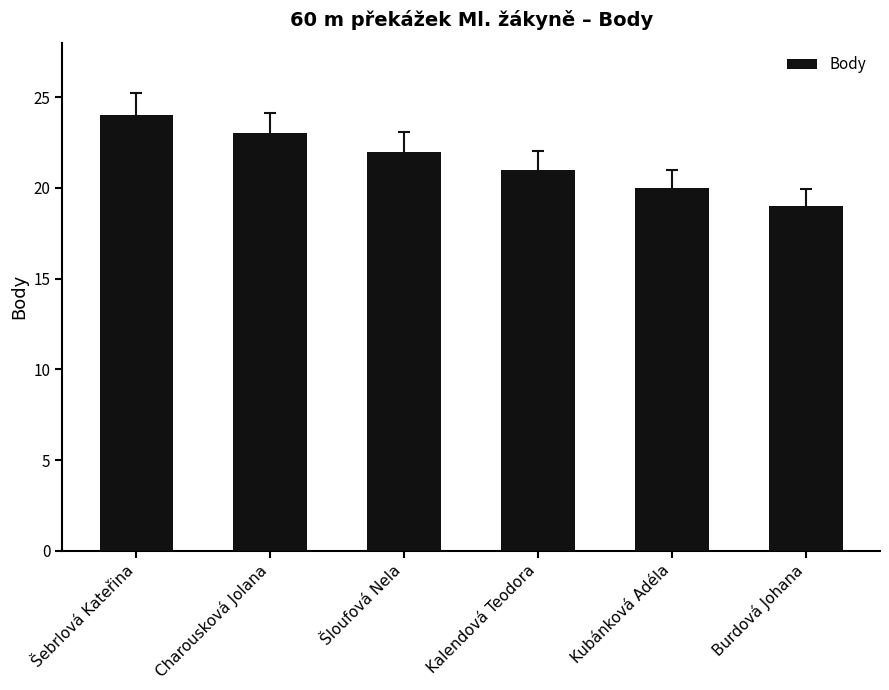

Reading left to right, what are all the values shown in this chart?

24	23	22	21	20	19